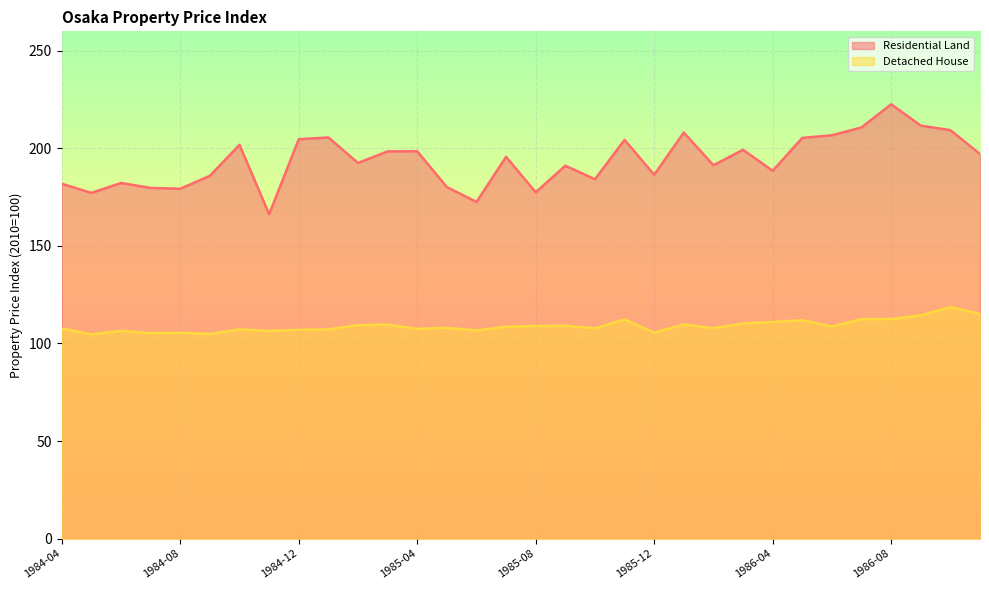

How many interior local peaks does the Detached House series have?

10